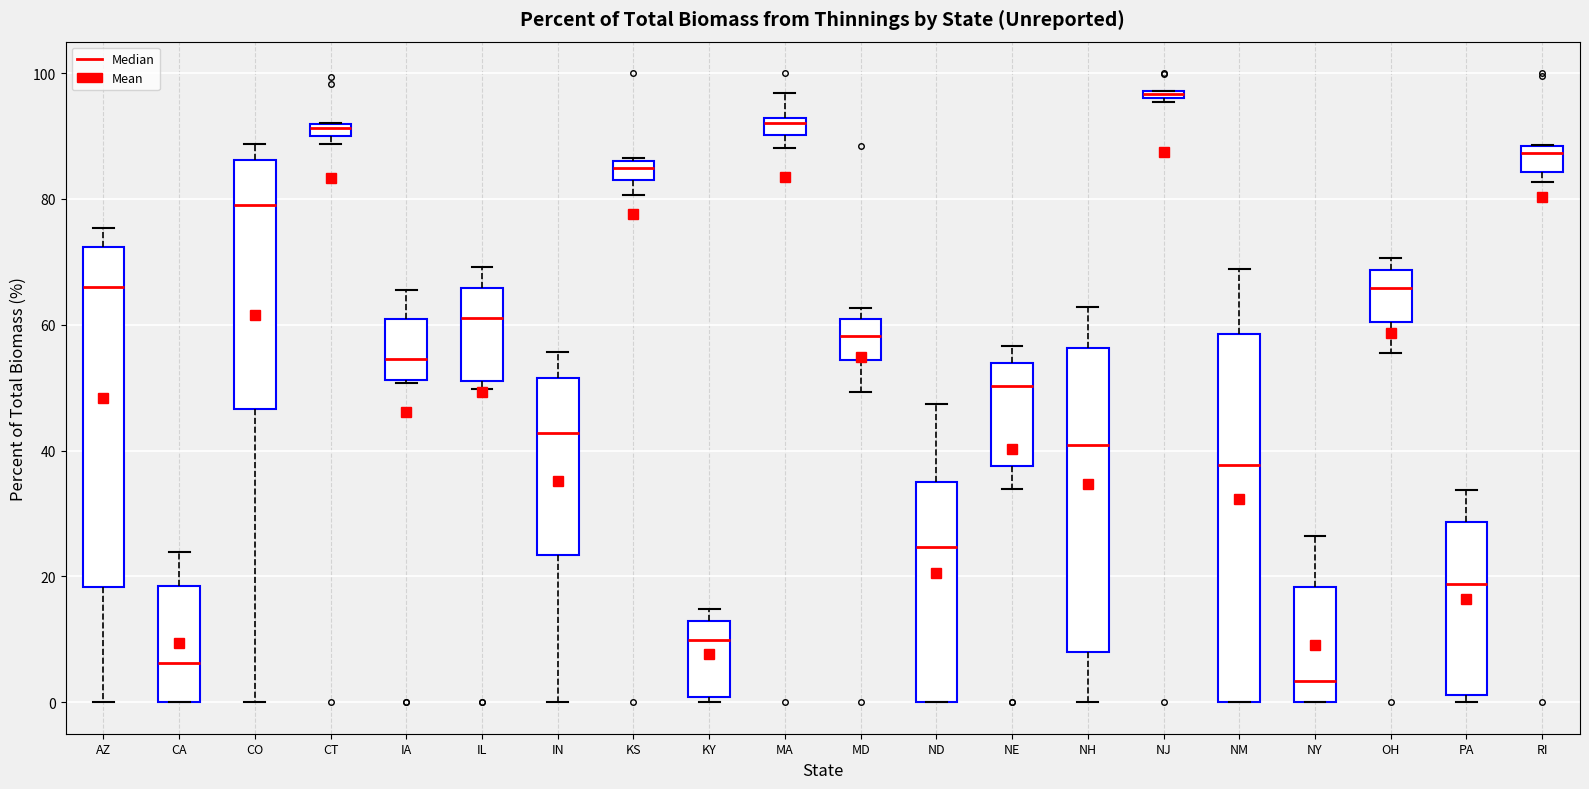

Which box is the tallest, from its lower edge to its upper edge?

NM